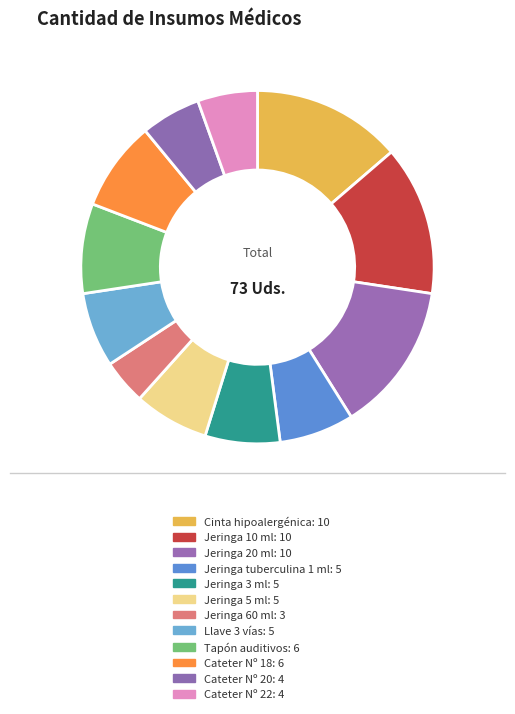

Does any single category account for the majority?

No